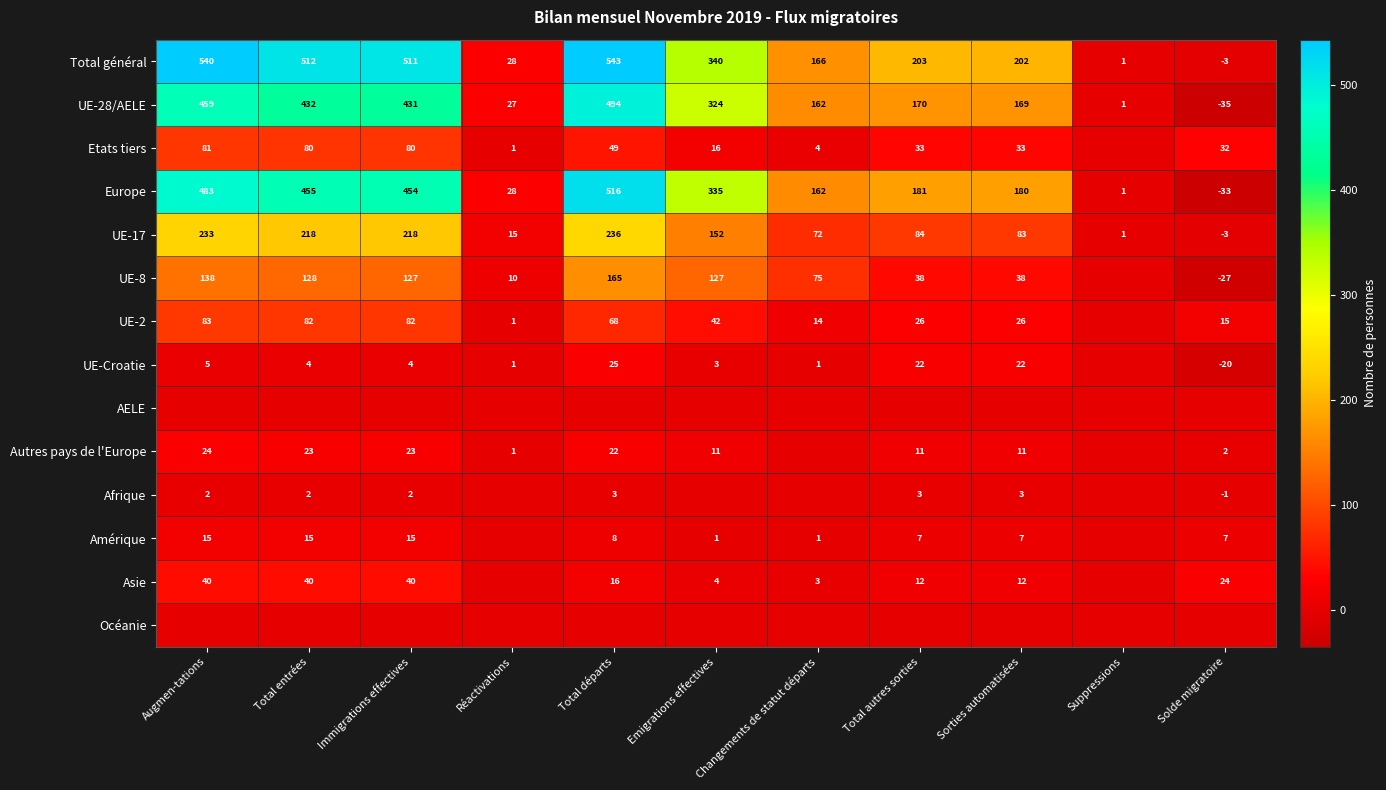

The UE-Croatie series shows 30 at Total autres sorties. True or false?

False